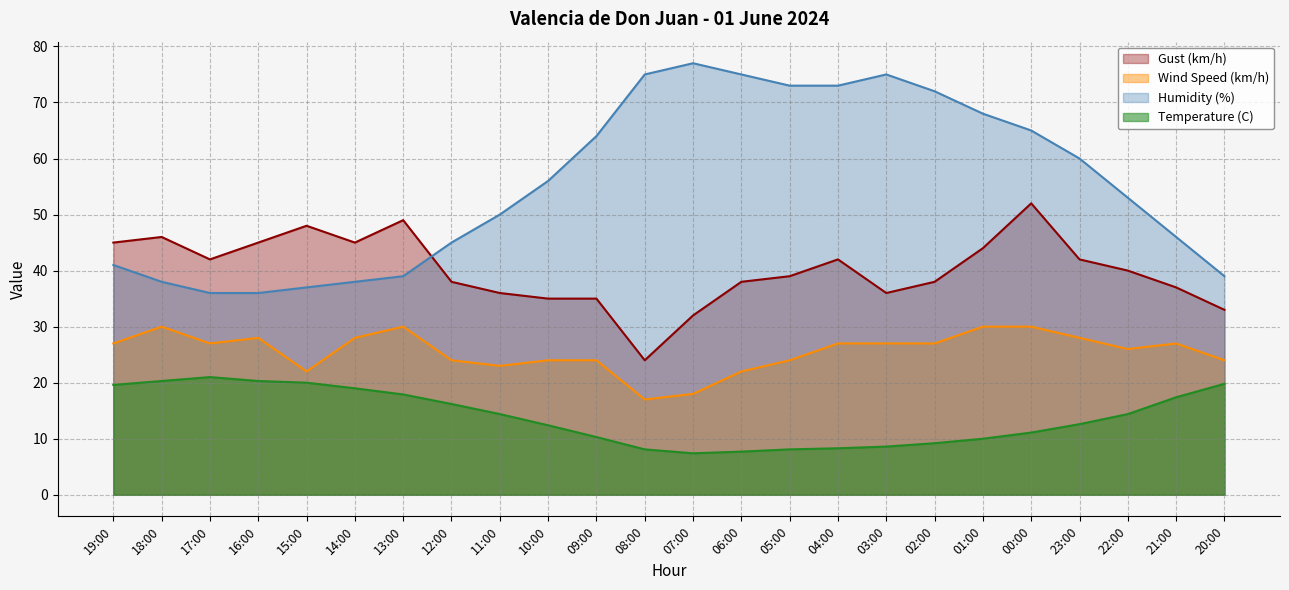

What is the label of the 19th point from the right?

14:00